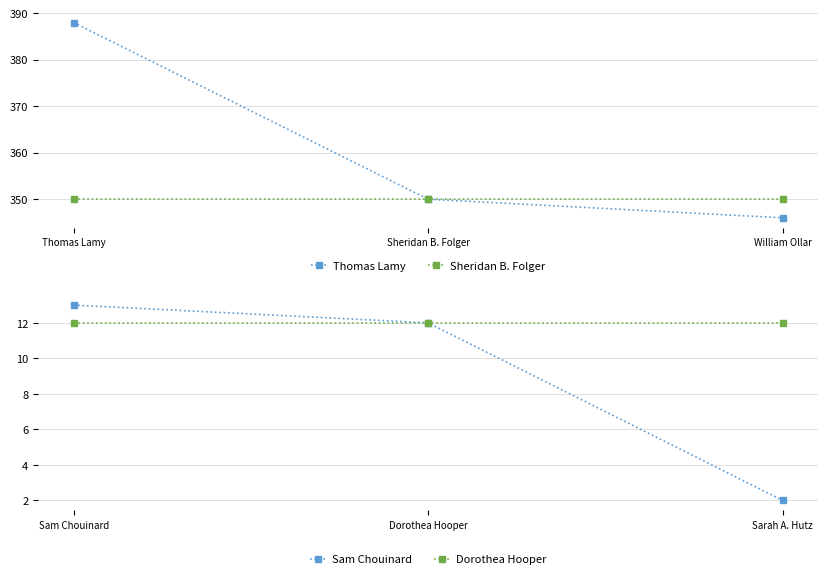

Does the chart have visible grid lines?

Yes